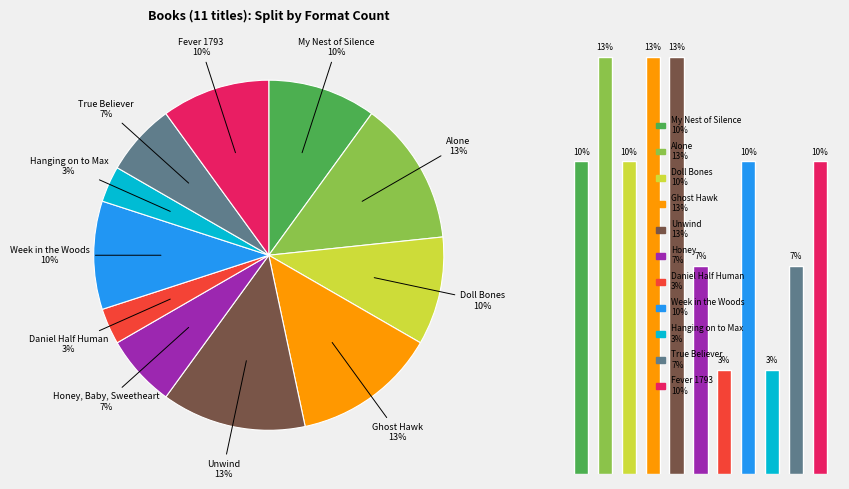

To the nearest percent, what is the combined percentage of 6 and 9?

10%